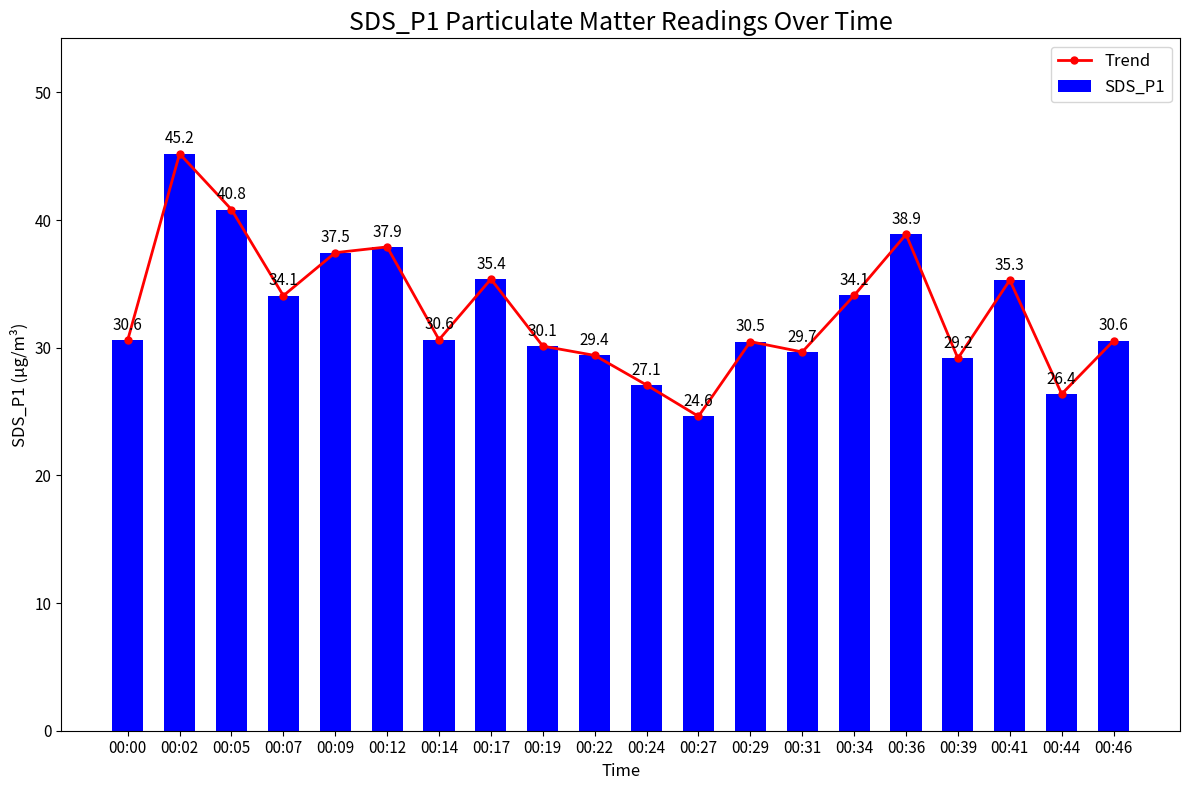

What is the highest value of the Trend series?

45.2